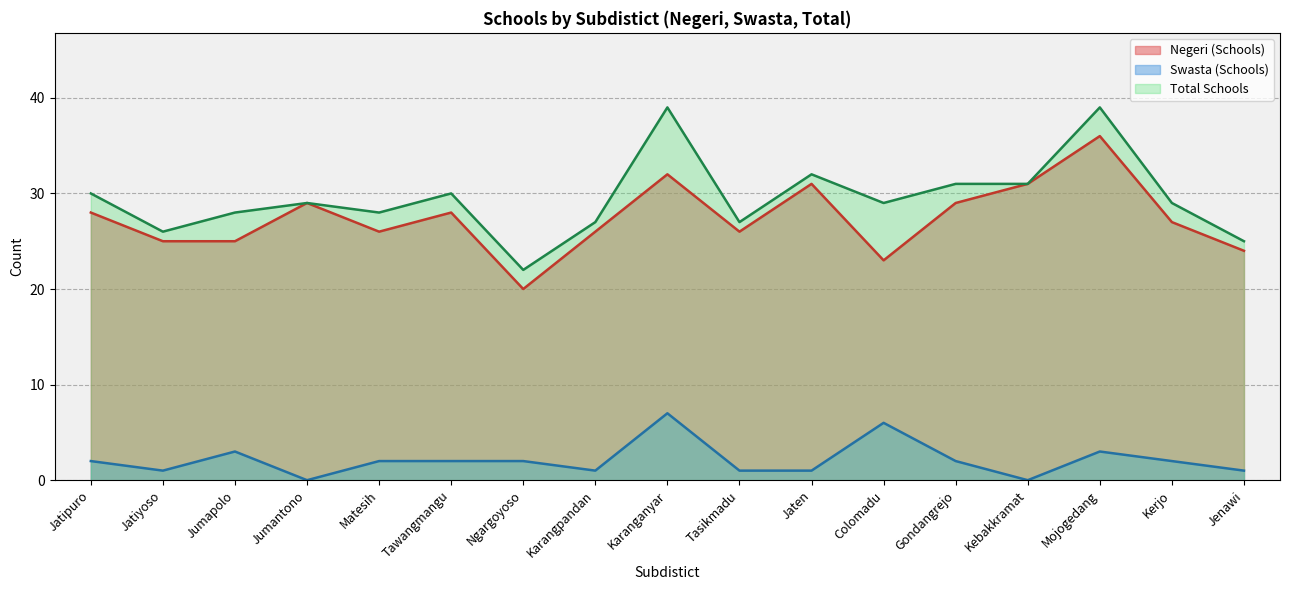

How many categories are shown in the chart?

17